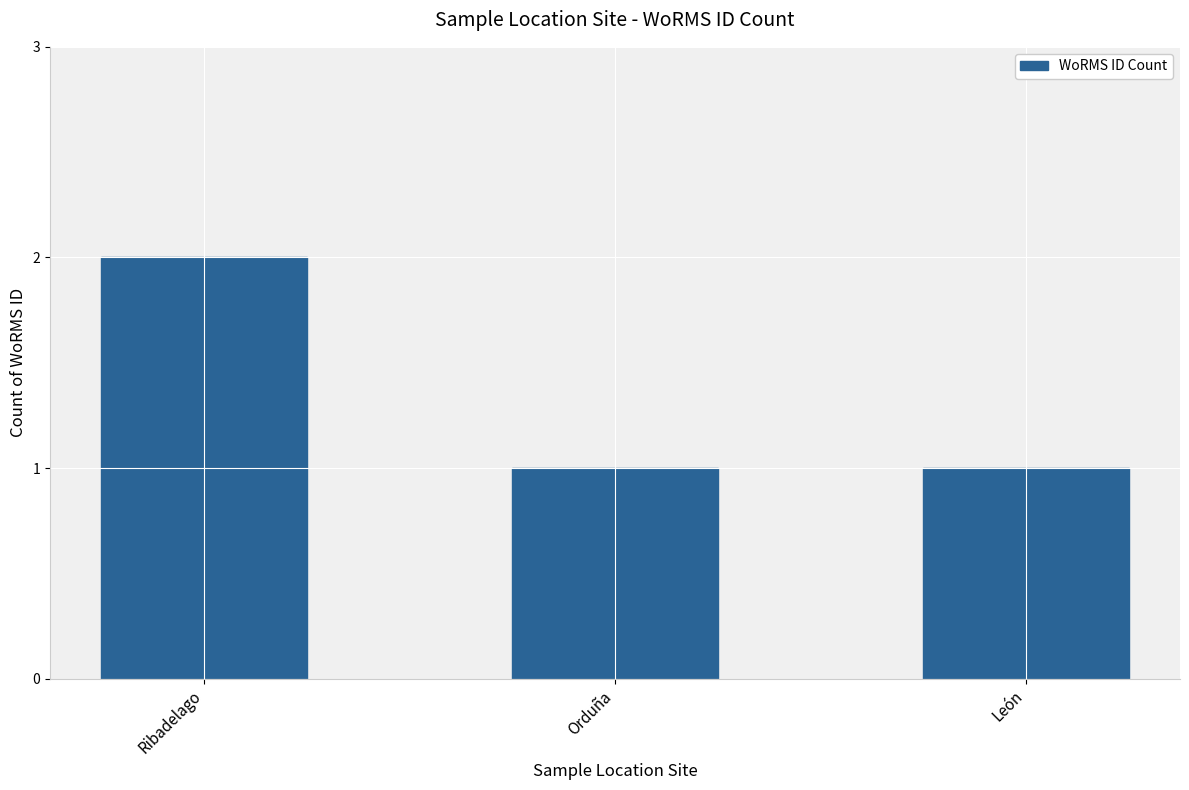

What is the ratio of the value at Ribadelago to the value at Orduña?

2.0